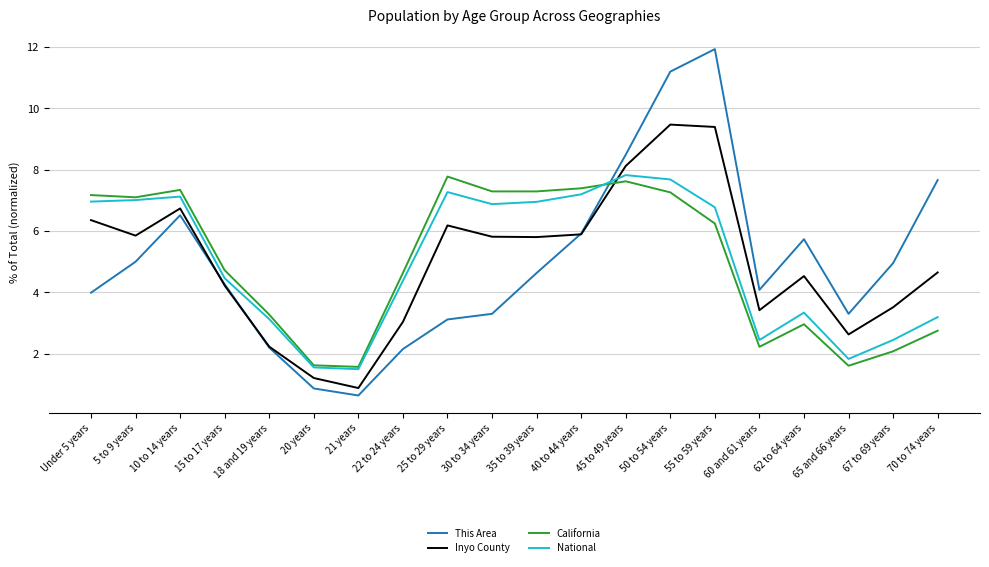

Is it true that California equals 1.9 at 55 to 59 years?

False